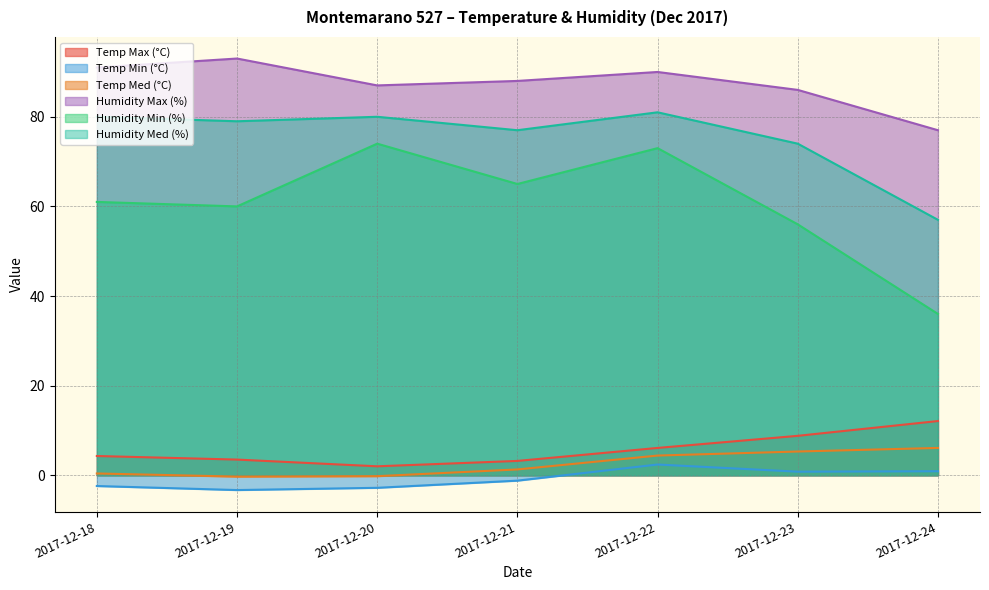

Reading left to right, transcribe all the data shown in this chart.

Temp Max (°C): 2017-12-18=4.3	2017-12-19=3.5	2017-12-20=2.0	2017-12-21=3.2	2017-12-22=6.1	2017-12-23=8.8	2017-12-24=12.1
Temp Min (°C): 2017-12-18=-2.4	2017-12-19=-3.3	2017-12-20=-2.8	2017-12-21=-1.2	2017-12-22=2.4	2017-12-23=0.8	2017-12-24=0.9
Temp Med (°C): 2017-12-18=0.4	2017-12-19=-0.3	2017-12-20=-0.2	2017-12-21=1.3	2017-12-22=4.4	2017-12-23=5.3	2017-12-24=6.1
Humidity Max (%): 2017-12-18=91.0	2017-12-19=93.0	2017-12-20=87.0	2017-12-21=88.0	2017-12-22=90.0	2017-12-23=86.0	2017-12-24=77.0
Humidity Min (%): 2017-12-18=61.0	2017-12-19=60.0	2017-12-20=74.0	2017-12-21=65.0	2017-12-22=73.0	2017-12-23=56.0	2017-12-24=36.0
Humidity Med (%): 2017-12-18=80.0	2017-12-19=79.0	2017-12-20=80.0	2017-12-21=77.0	2017-12-22=81.0	2017-12-23=74.0	2017-12-24=57.0